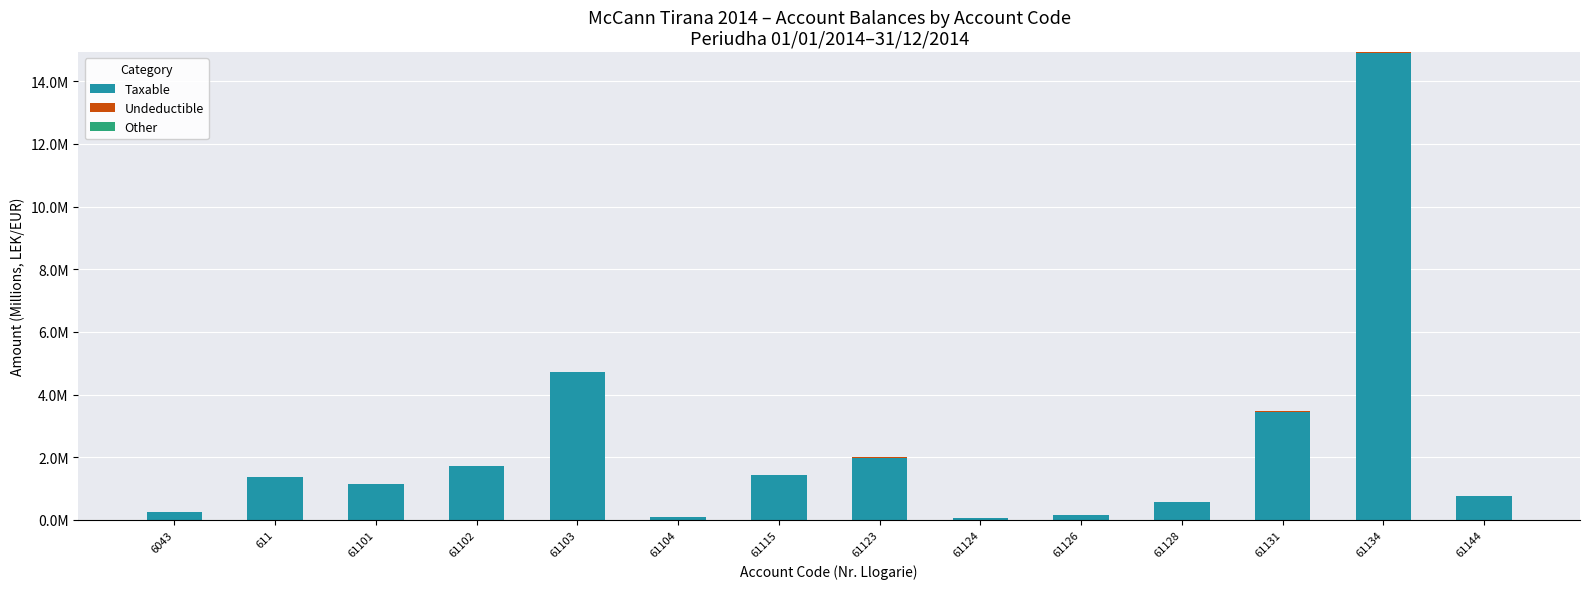

Does the chart contain stacked bars?

Yes